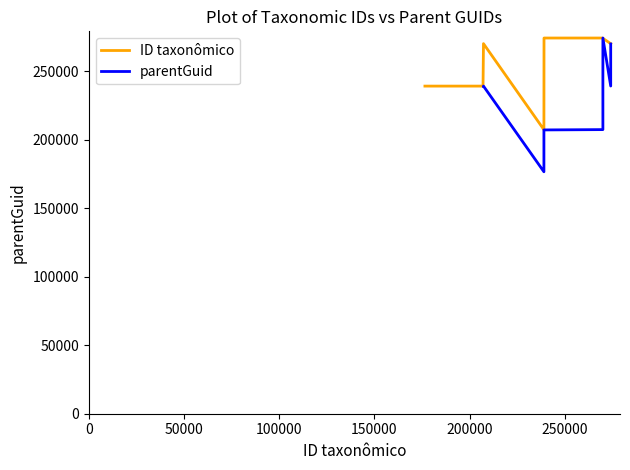

Count the number of data series in this chart.

2